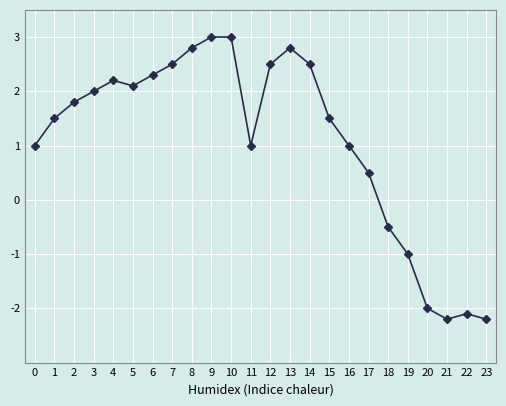

Does the chart have visible grid lines?

Yes